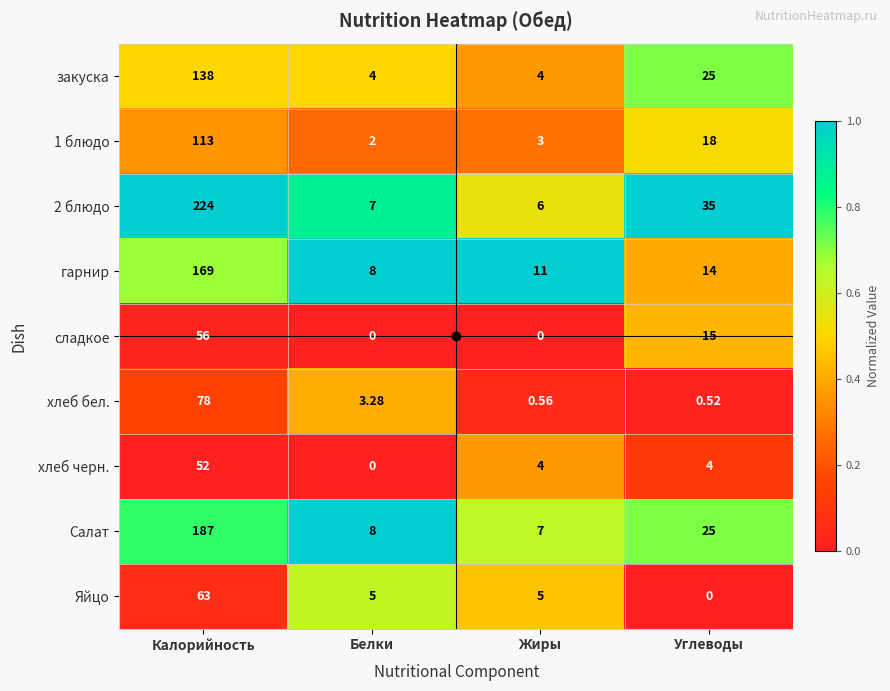

How many series are shown in this chart?

9